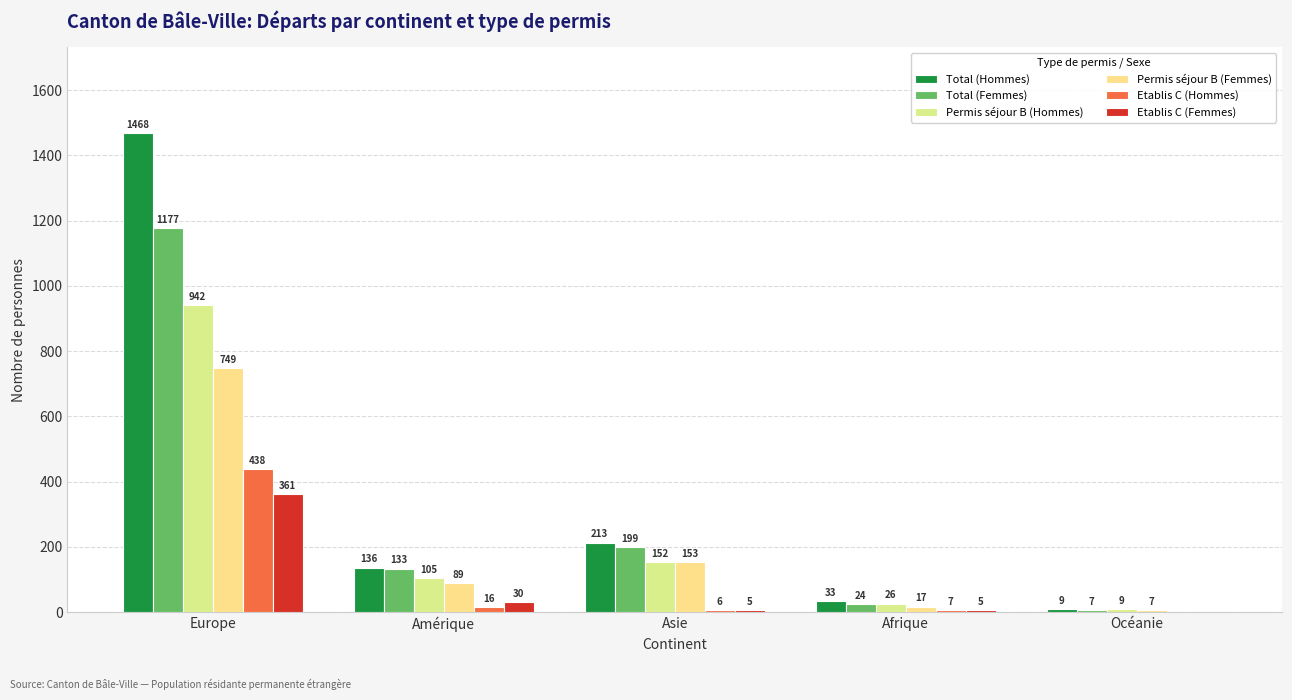

How many groups of bars are there?

5